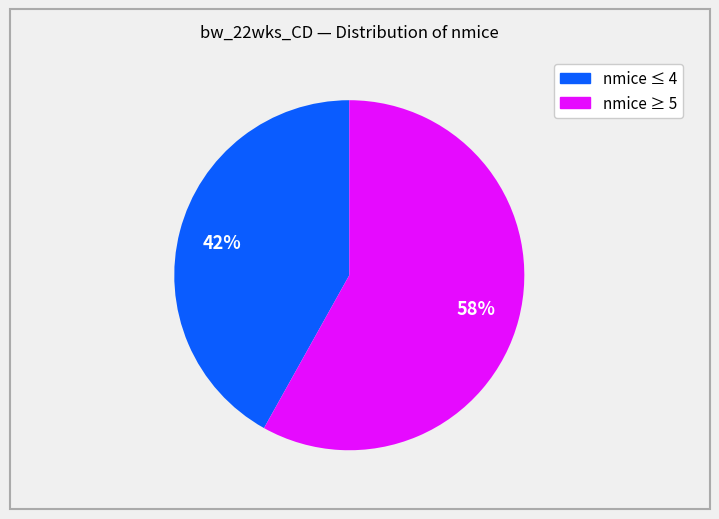

Is there any slice that represents more than half of the pie?

Yes